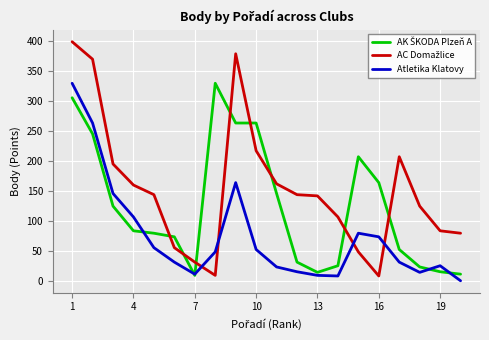

Does the chart have visible grid lines?

Yes